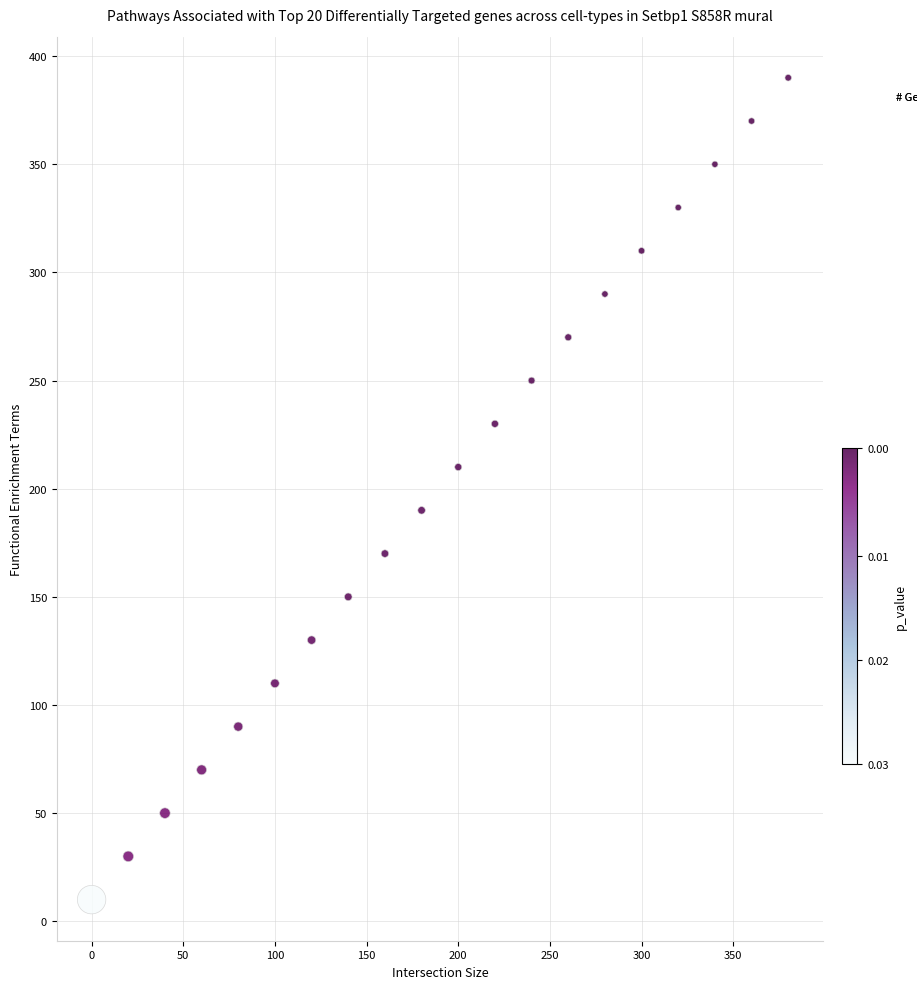

What is the range of X values (max minus min)?

380